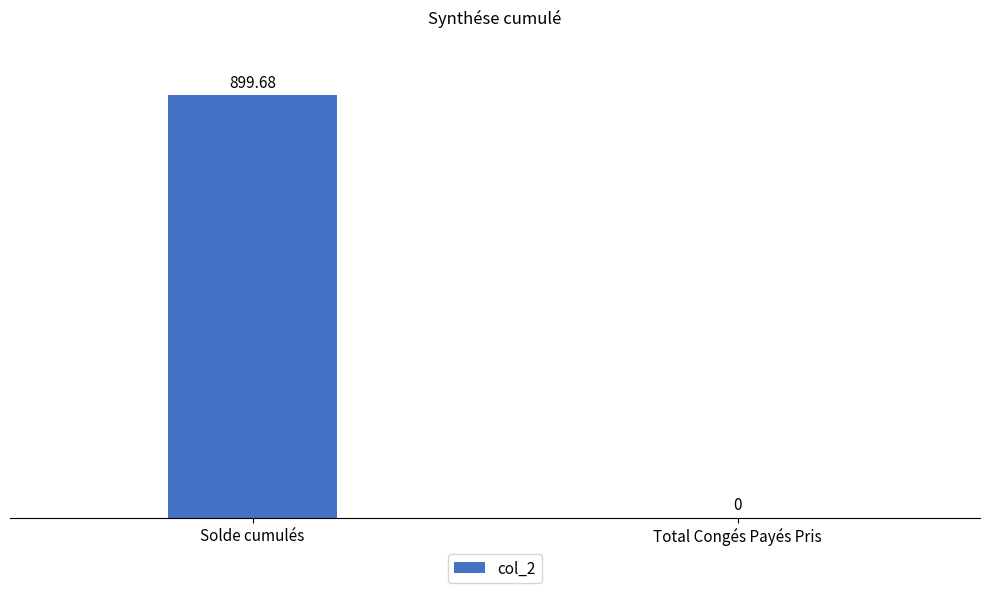

Between Total Congés Payés Pris and Solde cumulés, which is larger?

Solde cumulés